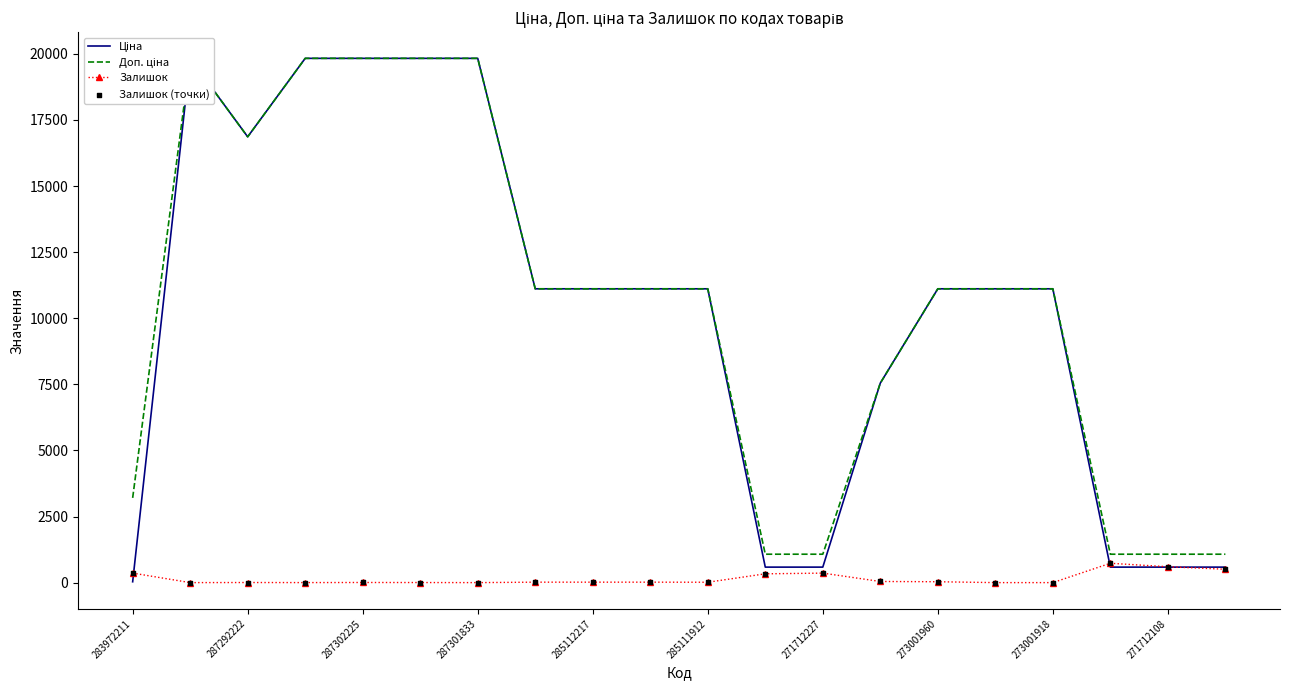

Which series reaches the minimum Y coordinate?

Залишок